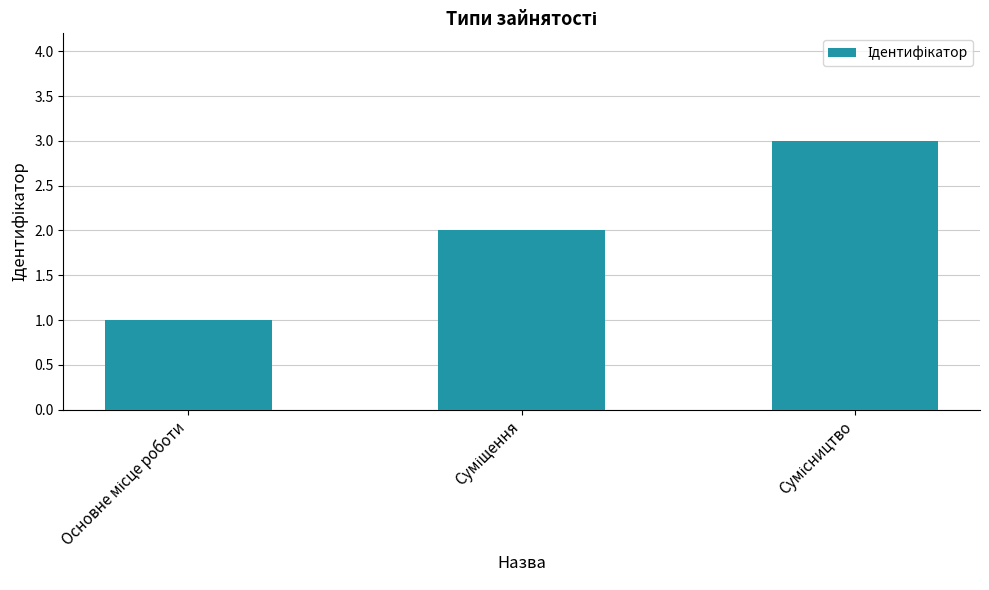

What is the maximum value shown in the chart?

3